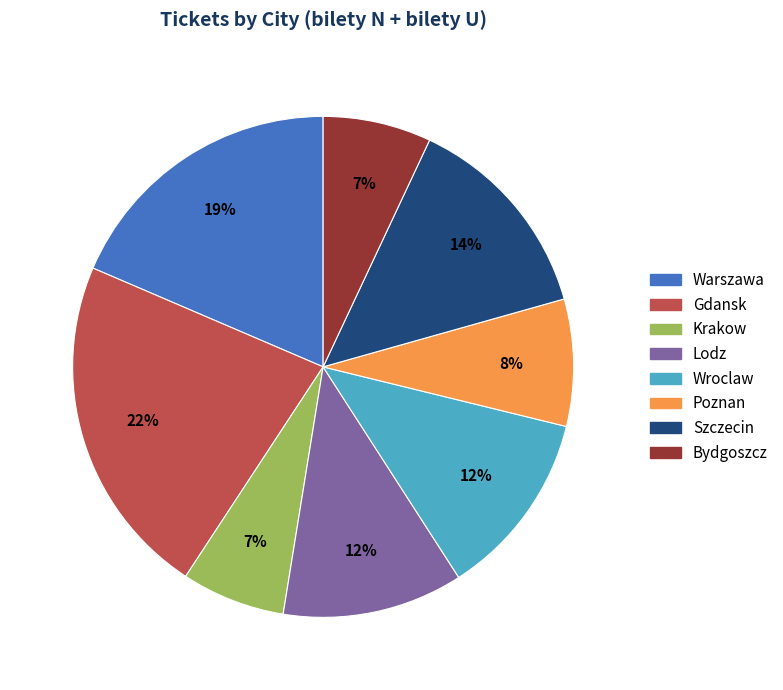

To the nearest percent, what portion does Wroclaw represent?

12%